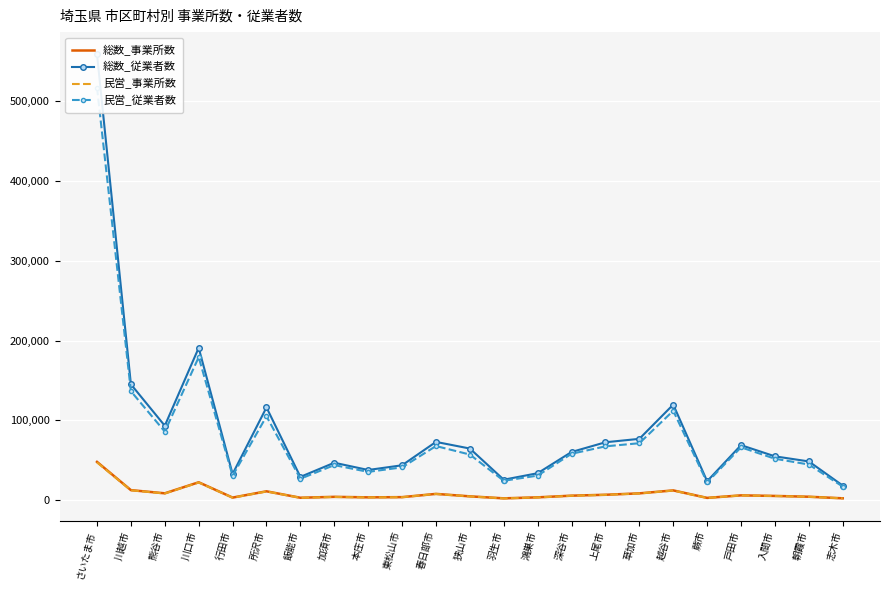

At which category is the sum across all series the highest?

さいたま市